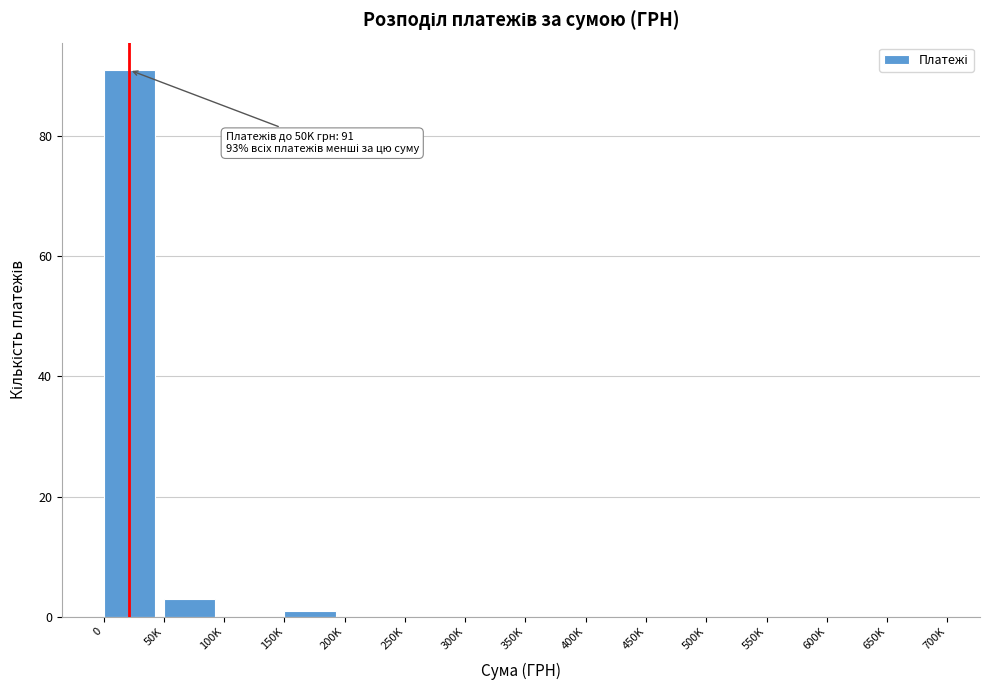

Reading right to left, extract all data points from this chart.

650K=0	600K=0	550K=0	500K=0	450K=0	400K=0	350K=0	300K=0	250K=0	200K=0	150K=1	100K=0	50K=3	0=91